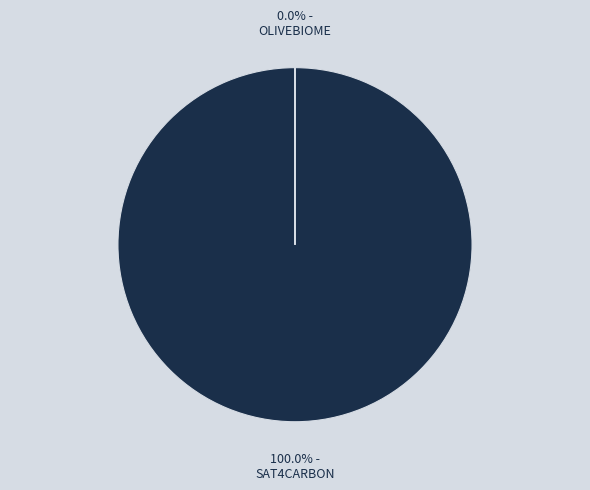

The OLIVEBIOME slice represents 6% of the pie. True or false?

False